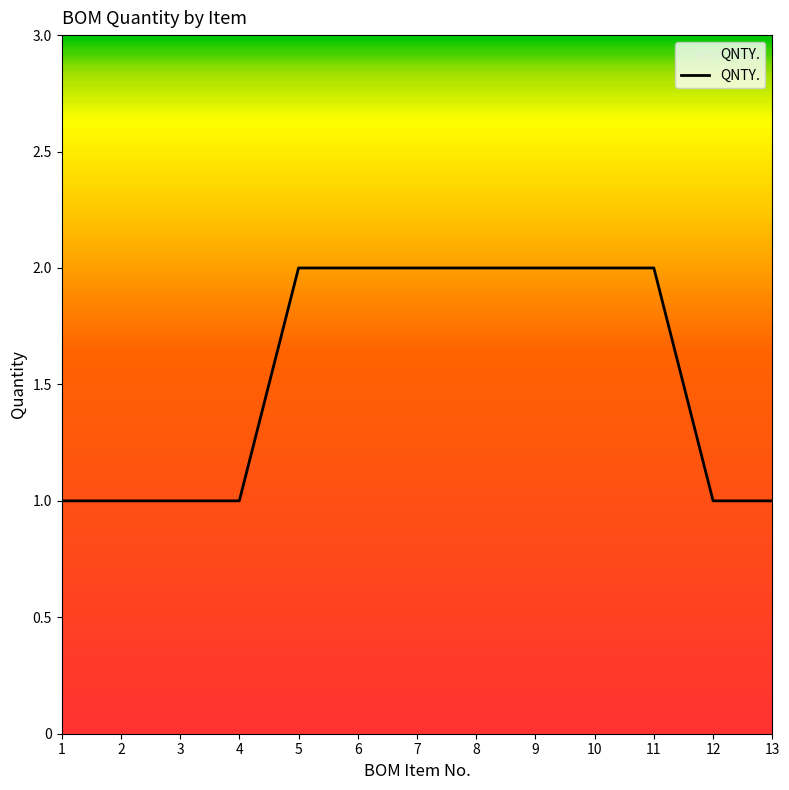

What is the ratio of the value at 4 to the value at 3?

1.0